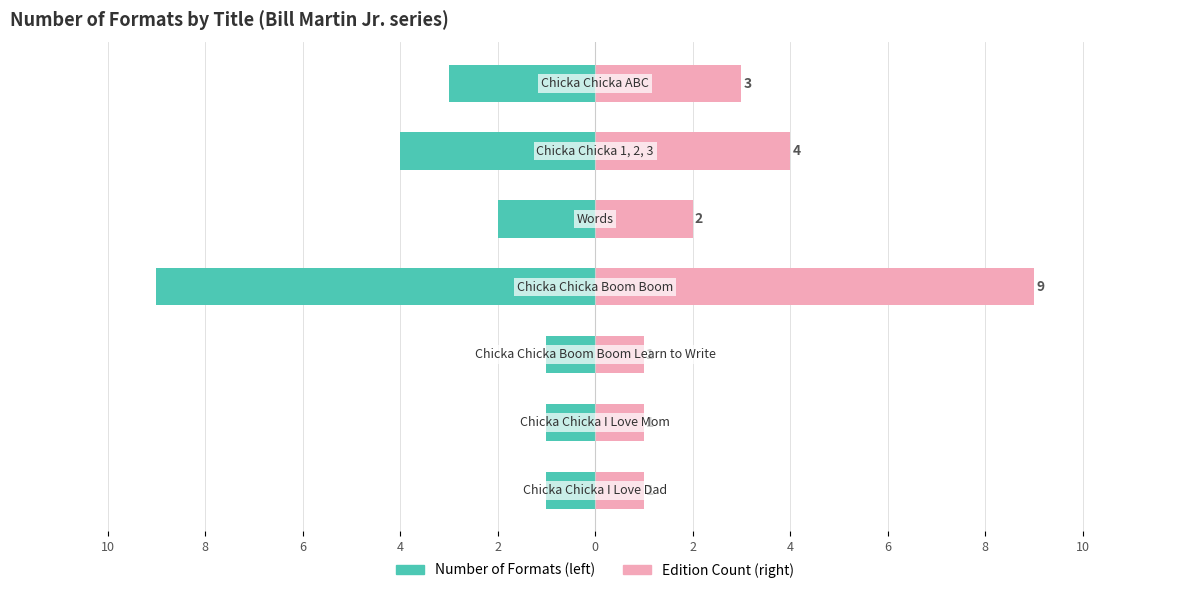

Count the Number of Formats values in the range -4 to -1.

6